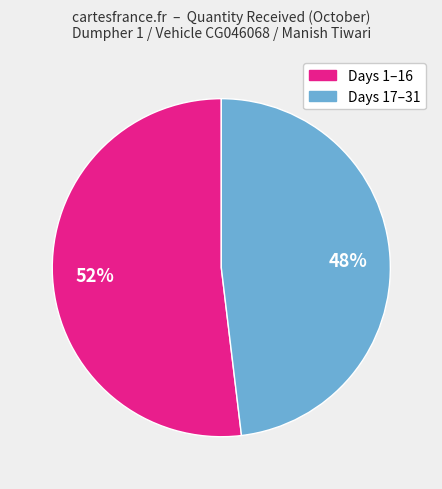

How many segments does this pie chart have?

2